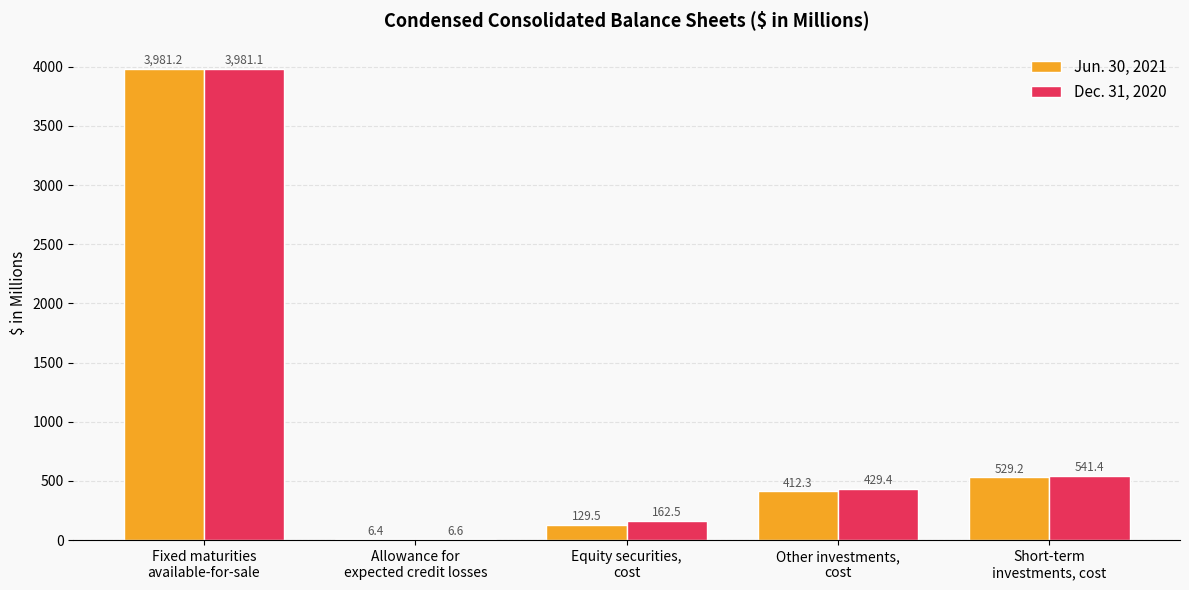

Does the chart contain stacked bars?

No